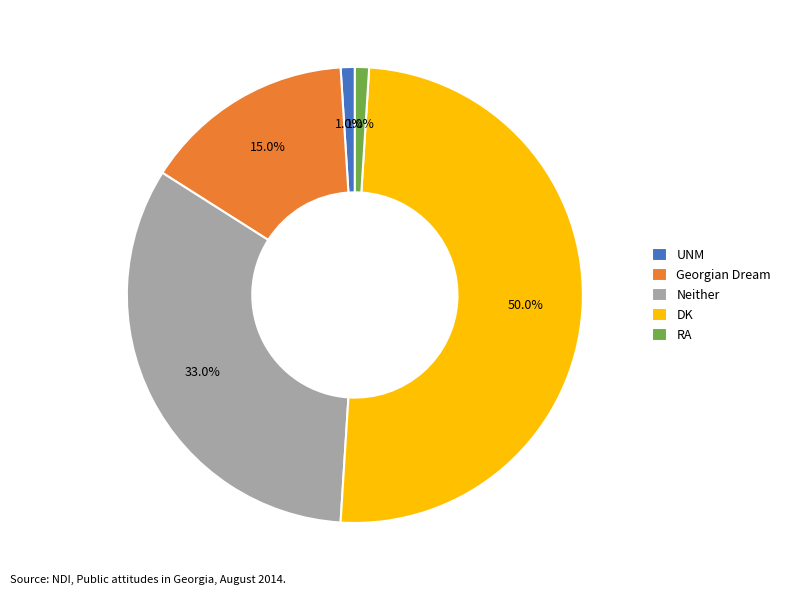

Count the number of slices in the pie.

5